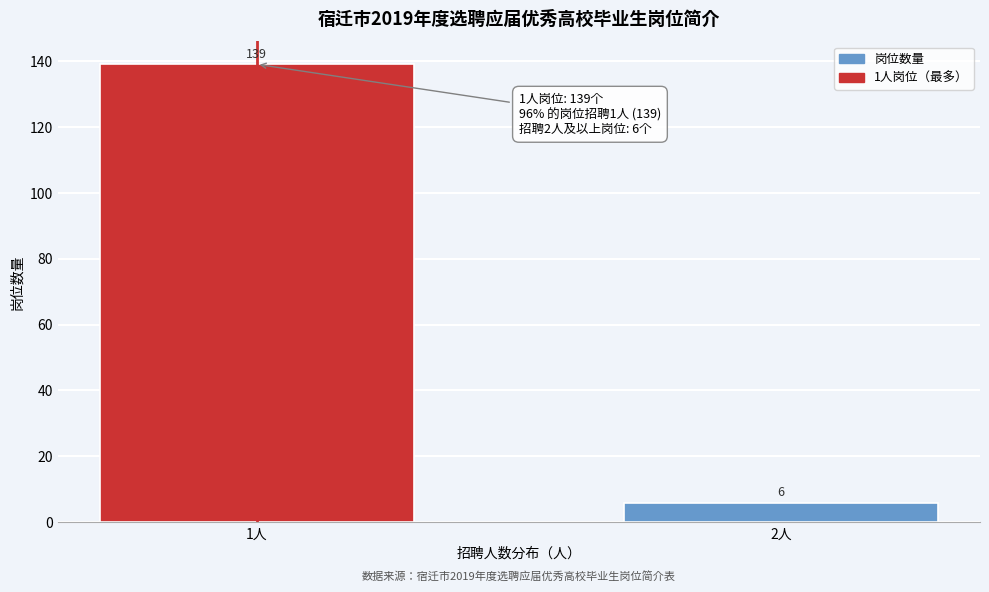

Reading left to right, list all the values displayed in this chart.

139	6